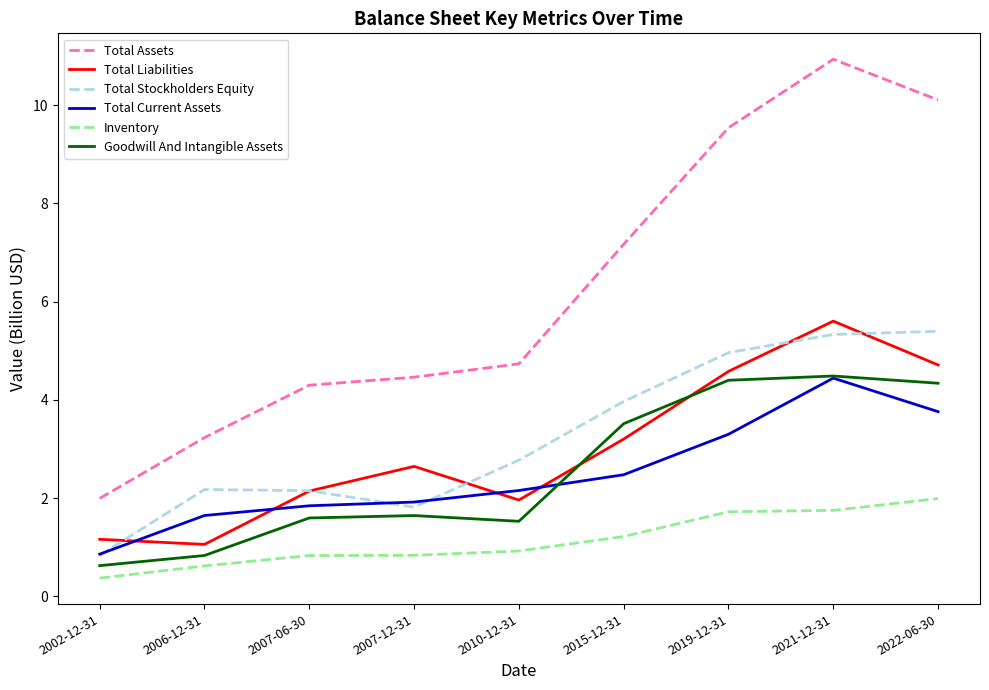

Which series has the widest spread of values?

Total Assets